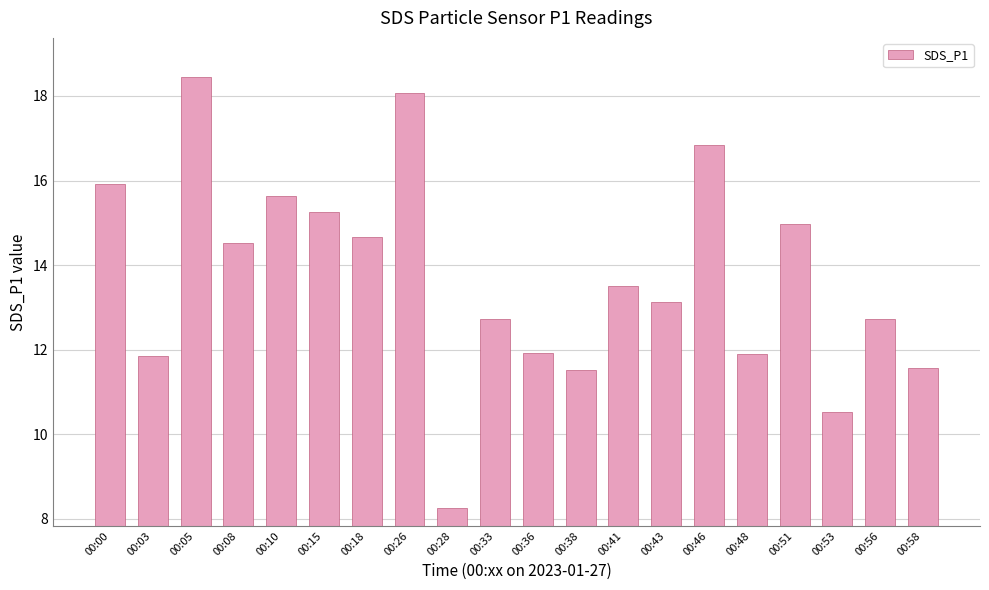

What is the value of the 4th bar from the left?

14.5